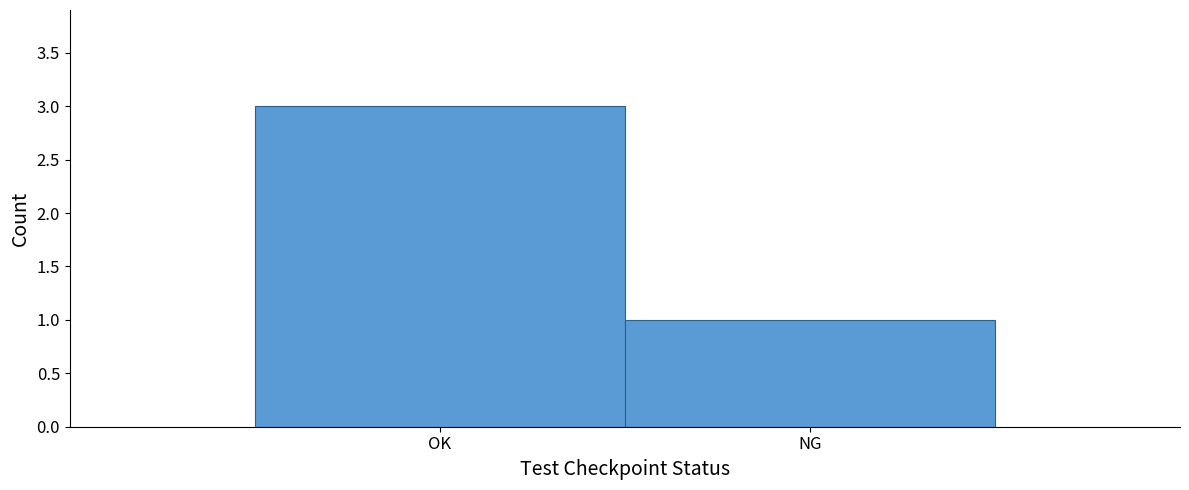

Reading left to right, what are all the values shown in this chart?

OK=3	NG=1